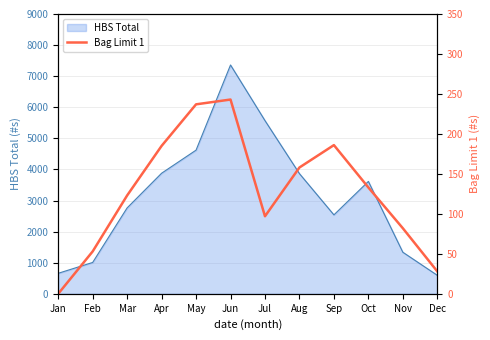

How many values are above zero?

11